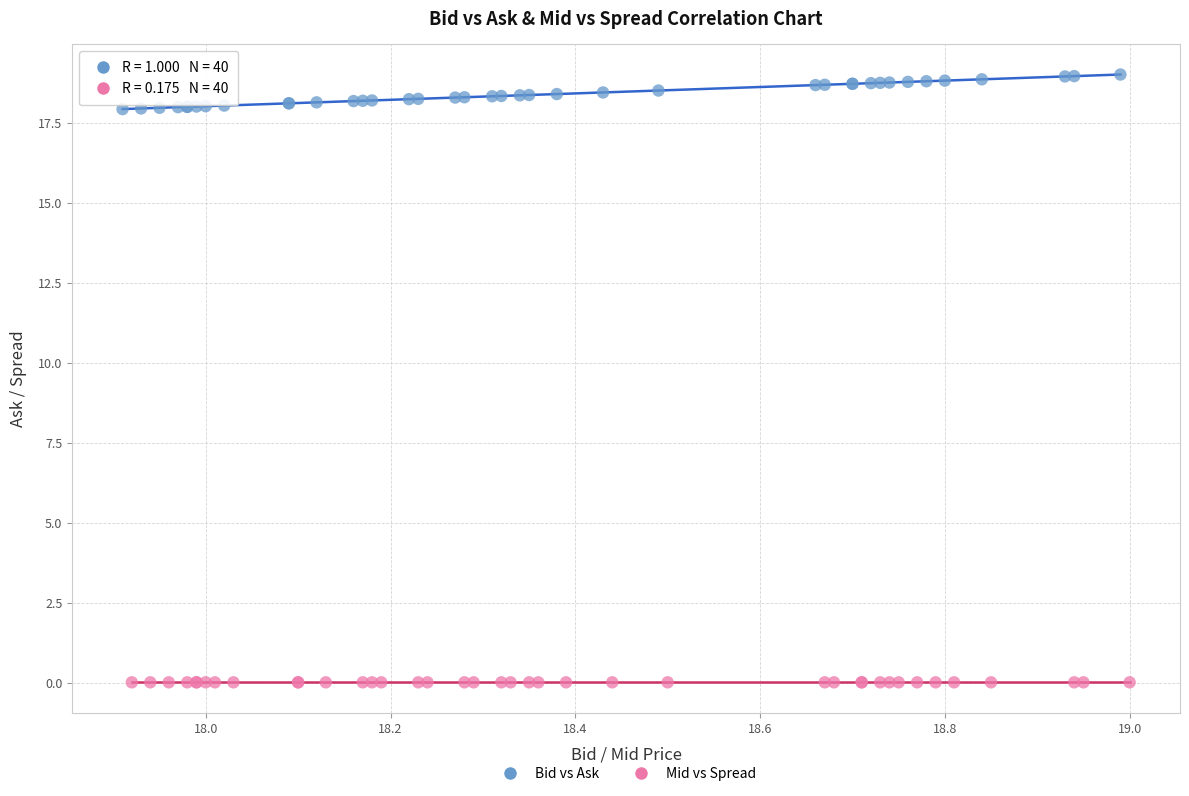

Which series contains the highest Y value?

Bid vs Ask